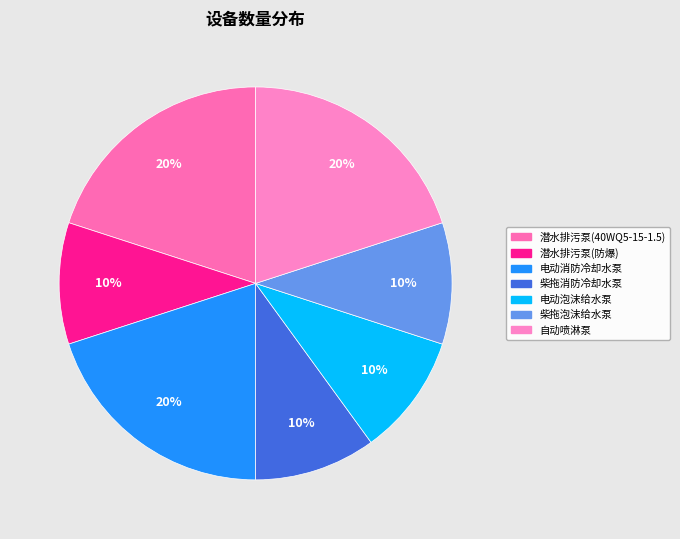

To the nearest percent, what portion does 潜水排污泵(40WQ5-15-1.5) represent?

20%